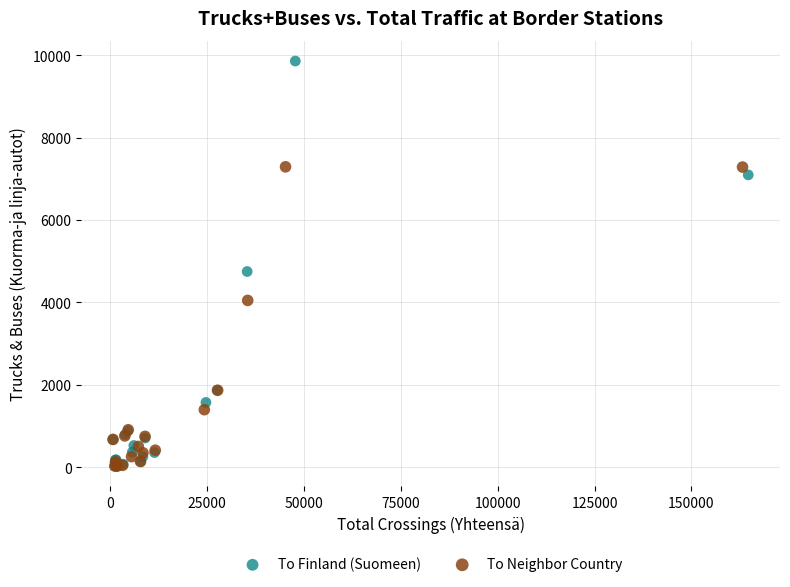

Which series reaches the maximum Y coordinate?

To Finland (Suomeen)